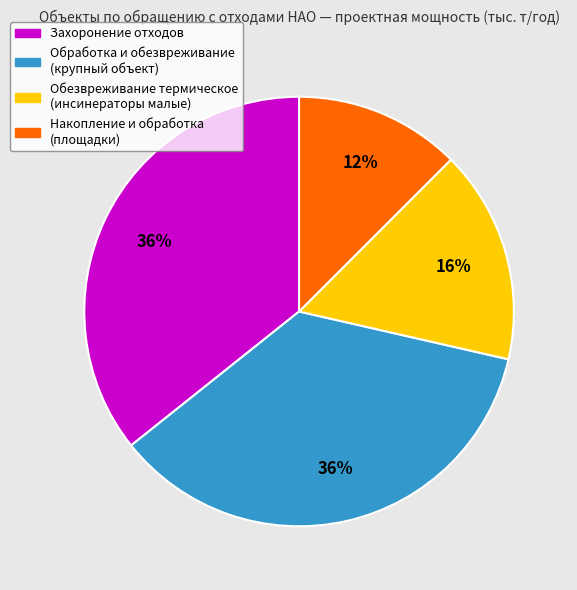

Does any single category account for the majority?

No